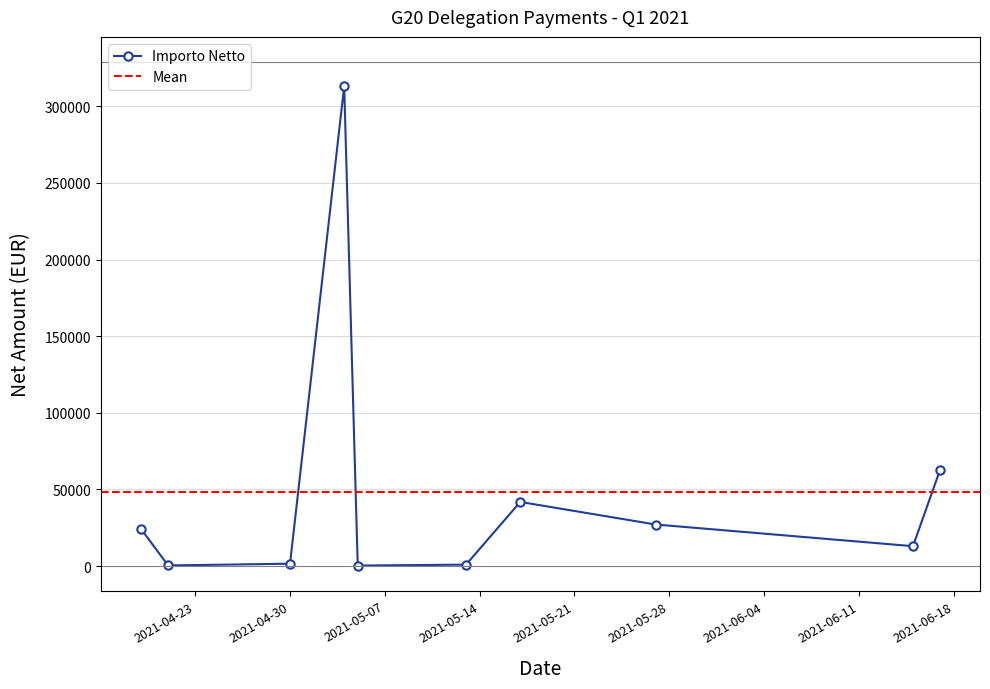

At which category does the data reach its first local valley?

2021-04-21